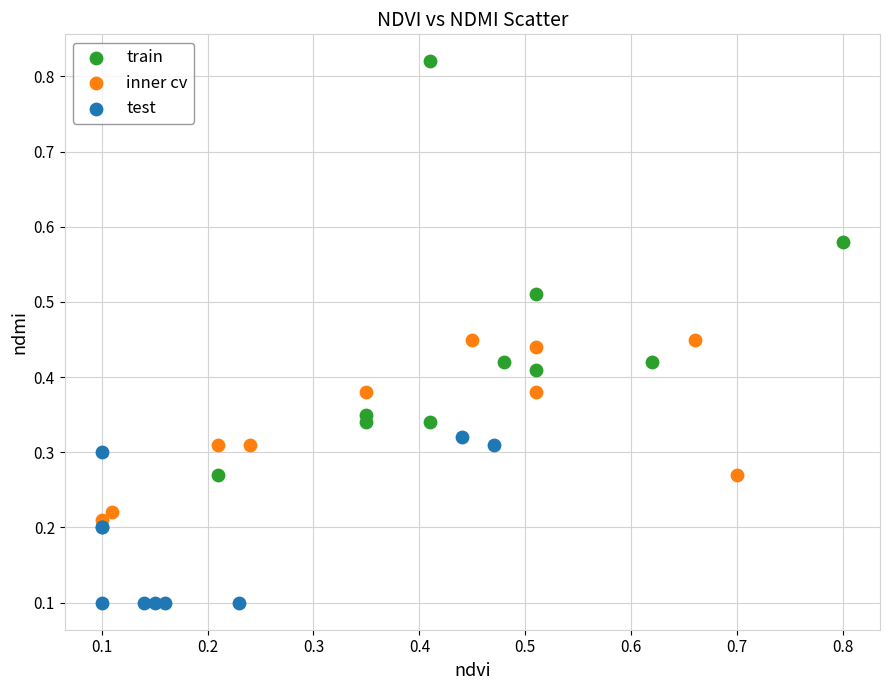

Which series reaches the minimum Y coordinate?

test